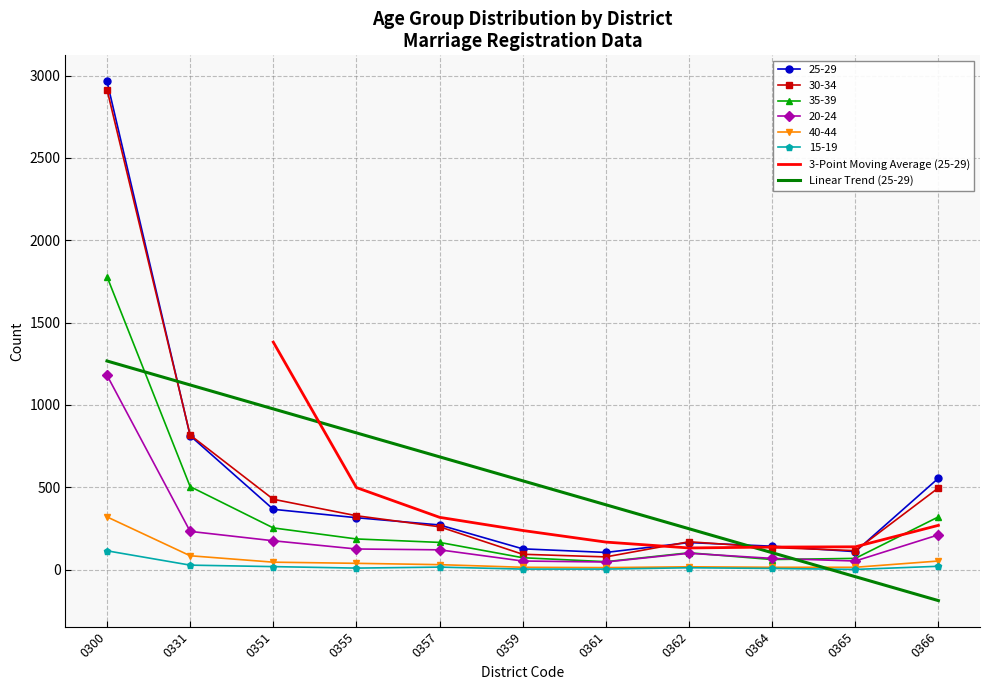

True or false: 25-29 and 20-24 cross at least once.

False